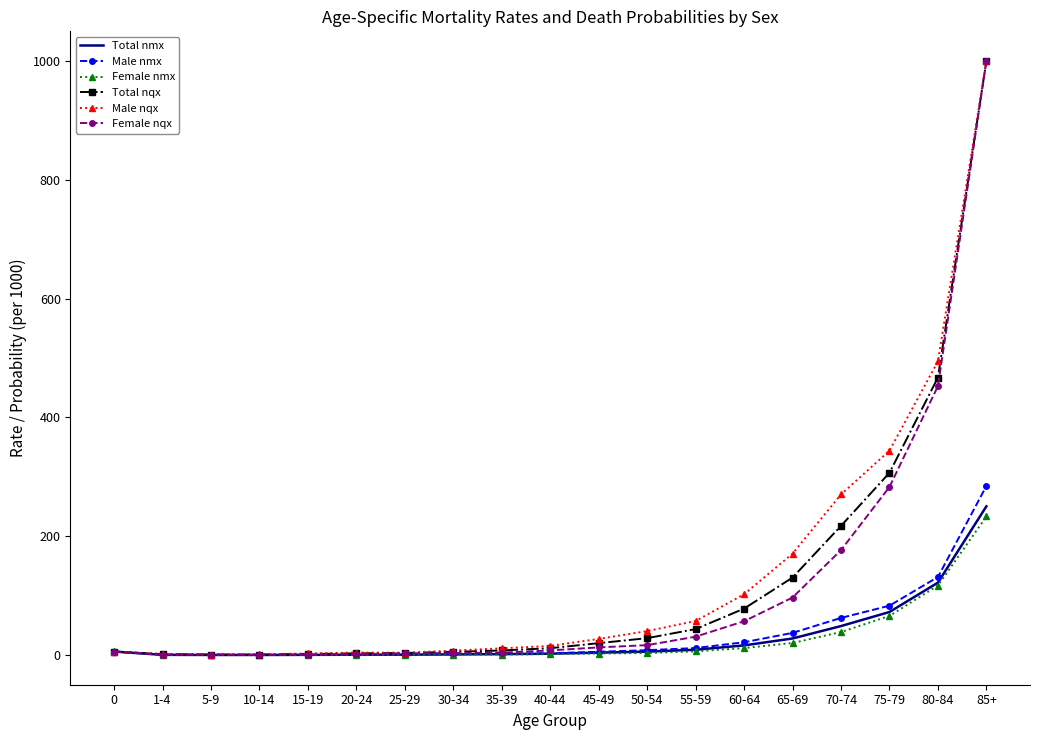

Is it true that Total nmx equals 121.9 at 80-84?

True